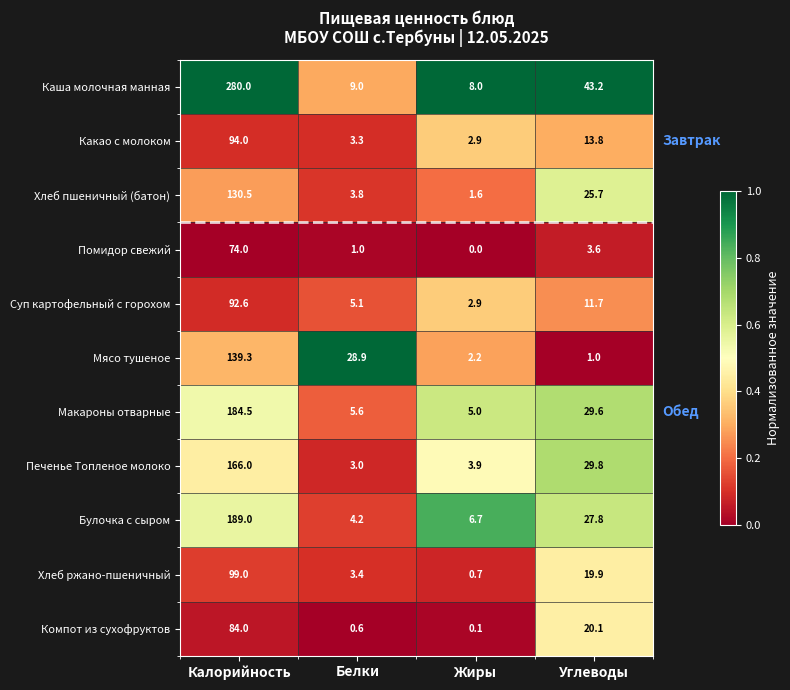

At which label does Булочка с сыром first exceed 27?

Калорийность